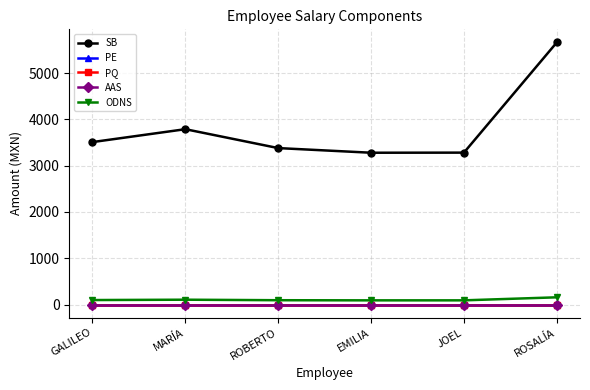

Is this an area chart (filled region under the line)?

No